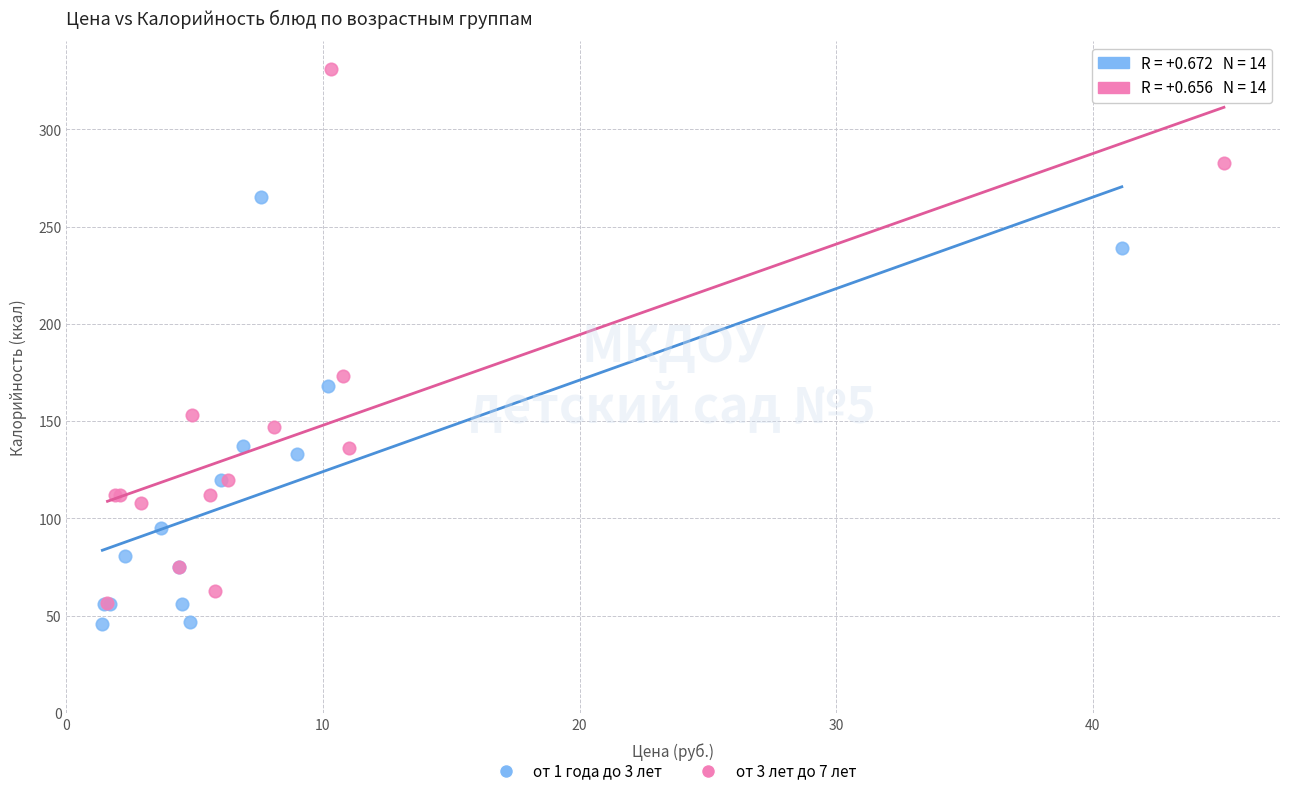

Which series contains the highest Y value?

от 3 лет до 7 лет